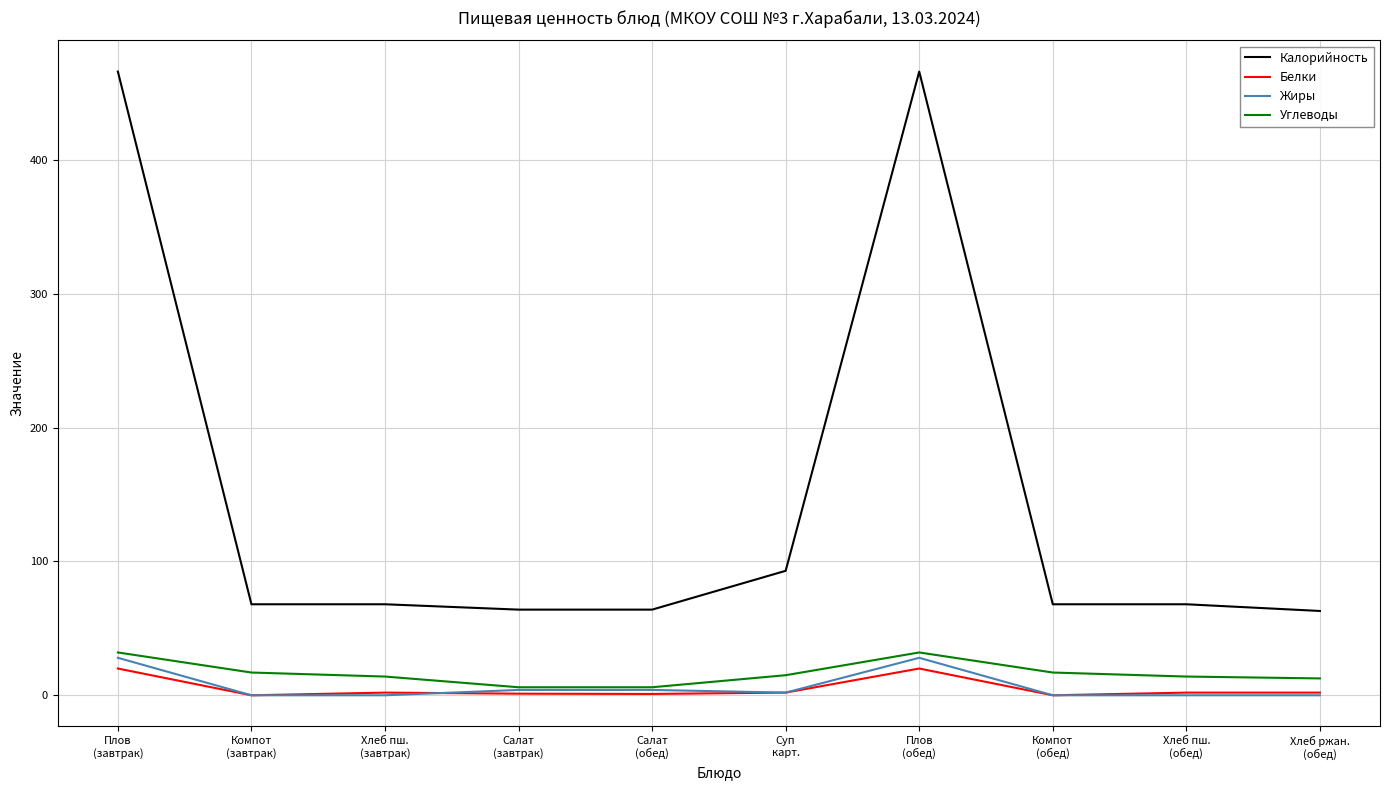

True or false: Углеводы and Калорийность intersect in this chart.

False